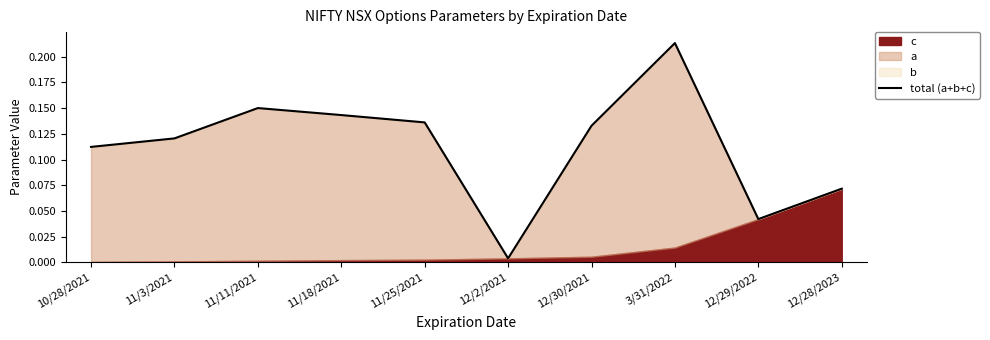

Where is the first local minimum?

12/2/2021